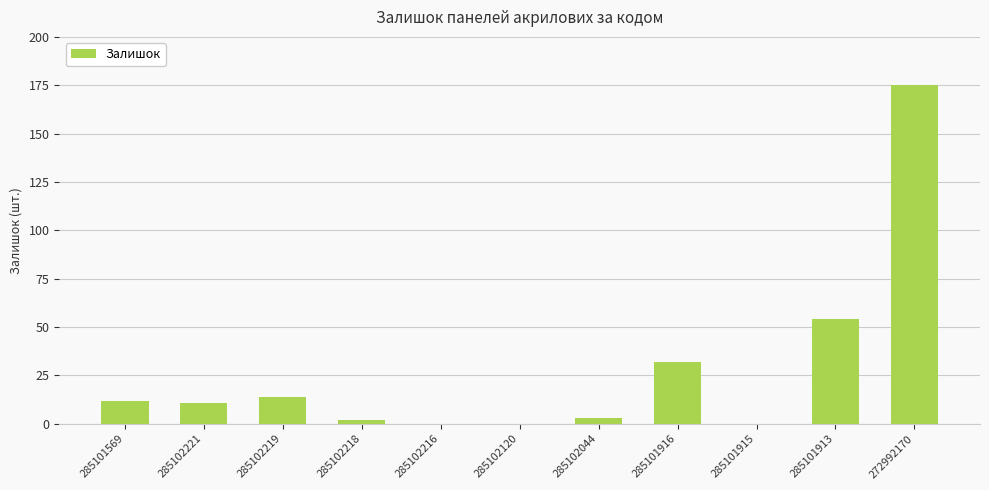

What is the greatest value displayed?

175